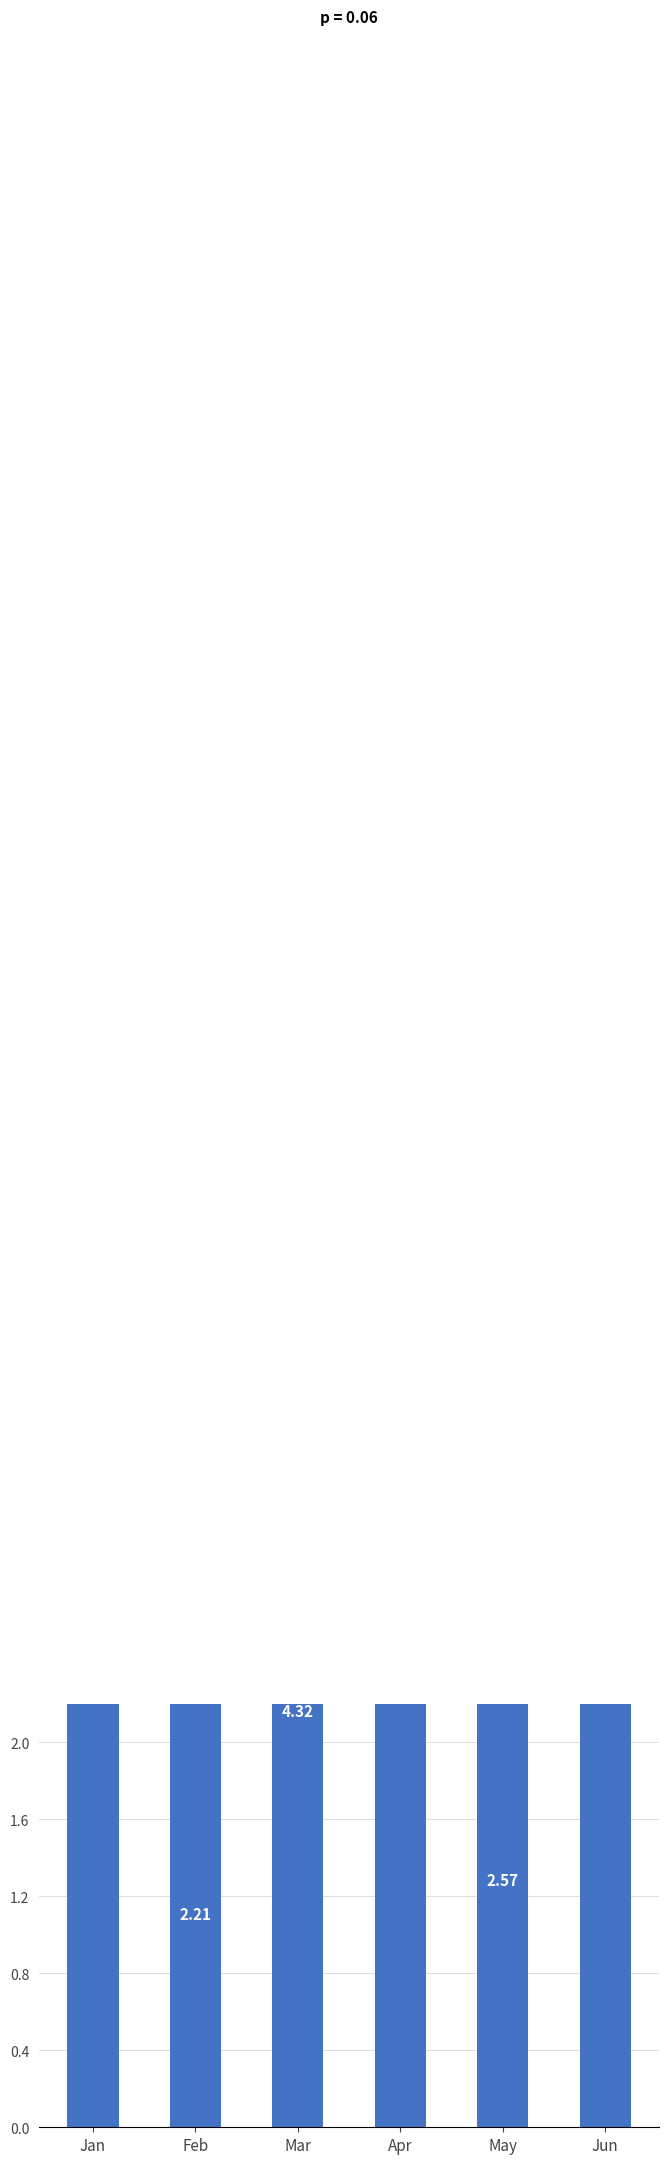

Reading left to right, list all the values displayed in this chart.

9.7	2.2	4.3	5.1	2.6	6.6